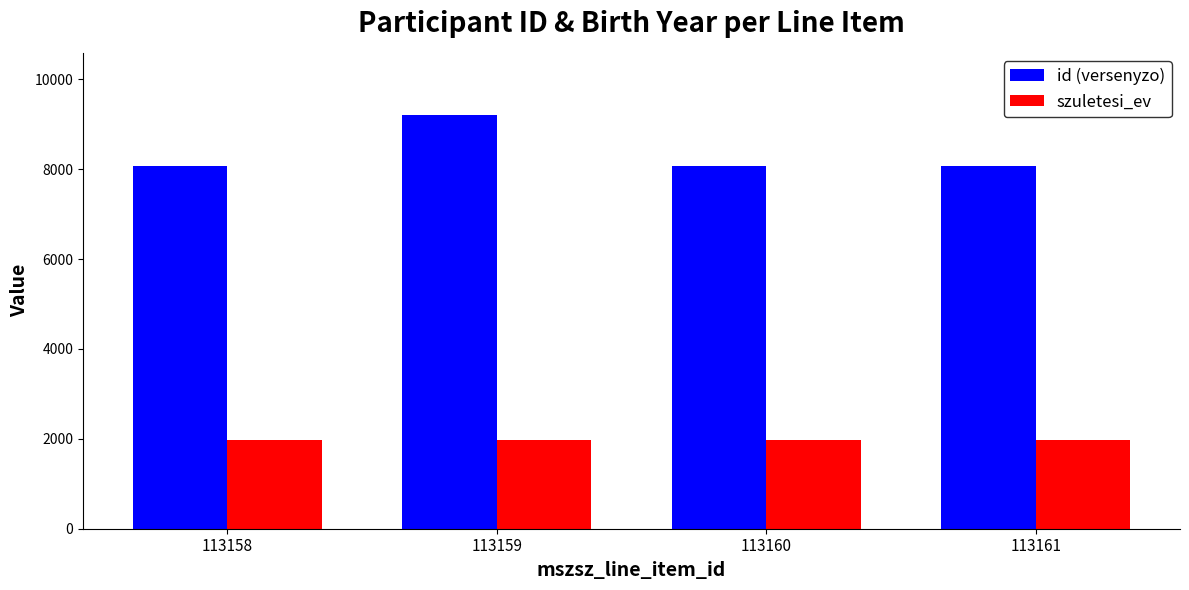

The id (versenyzo) series shows 8067 at 113158. True or false?

True